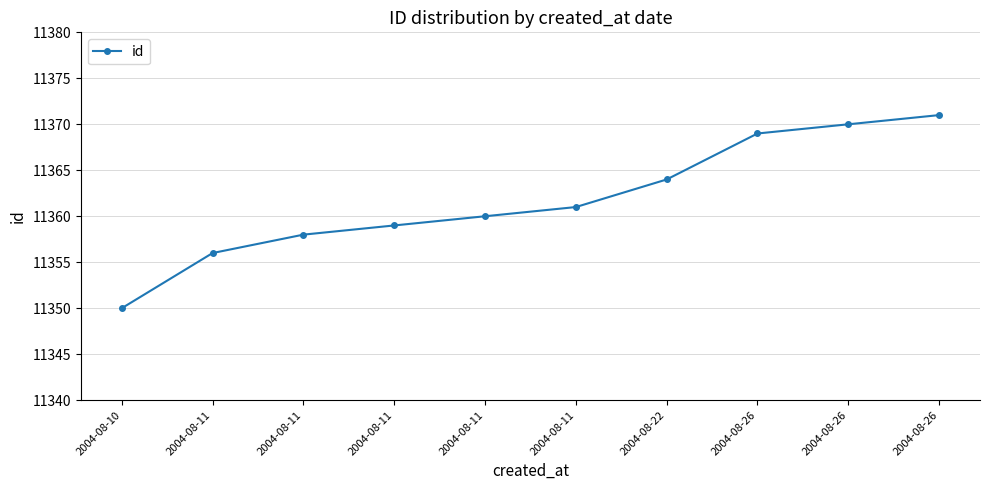

What value does the data have at 2004-08-11, to the nearest 10?

11360